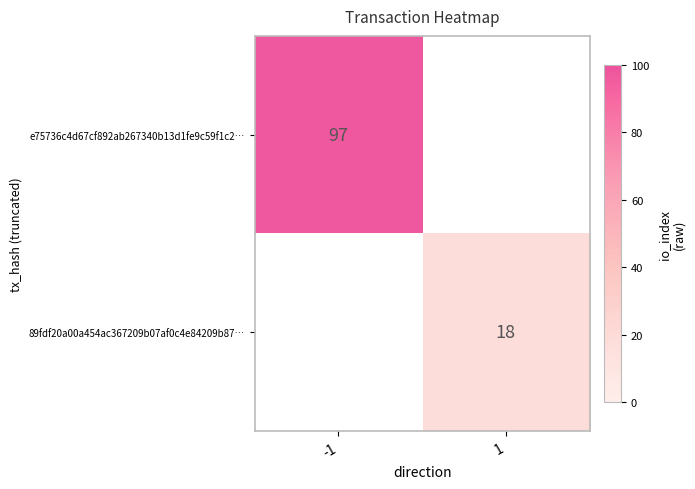

Which label corresponds to the largest value in the chart?

-1